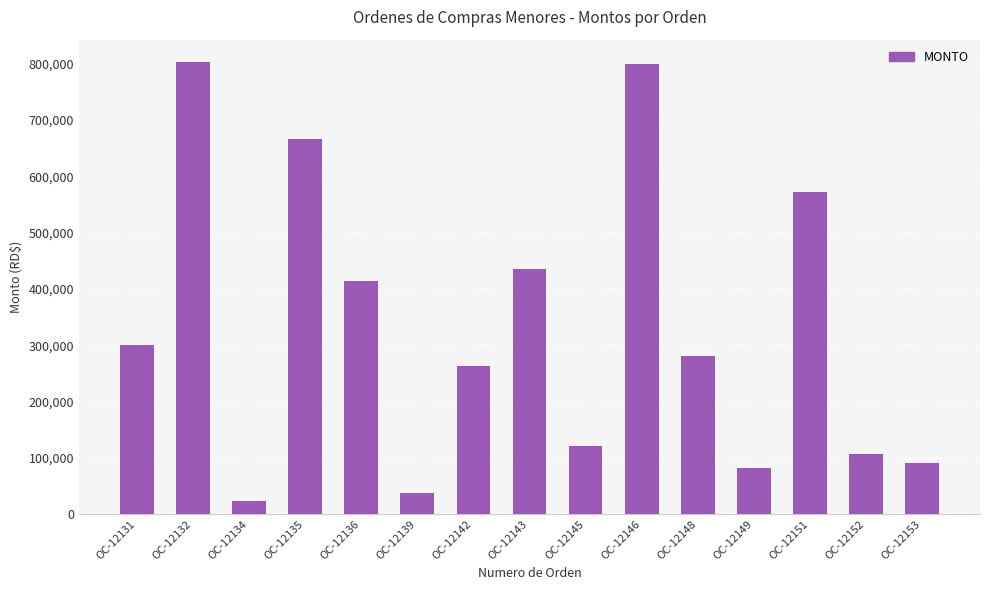

What is the difference between the maximum and second lowest values?

765100.9